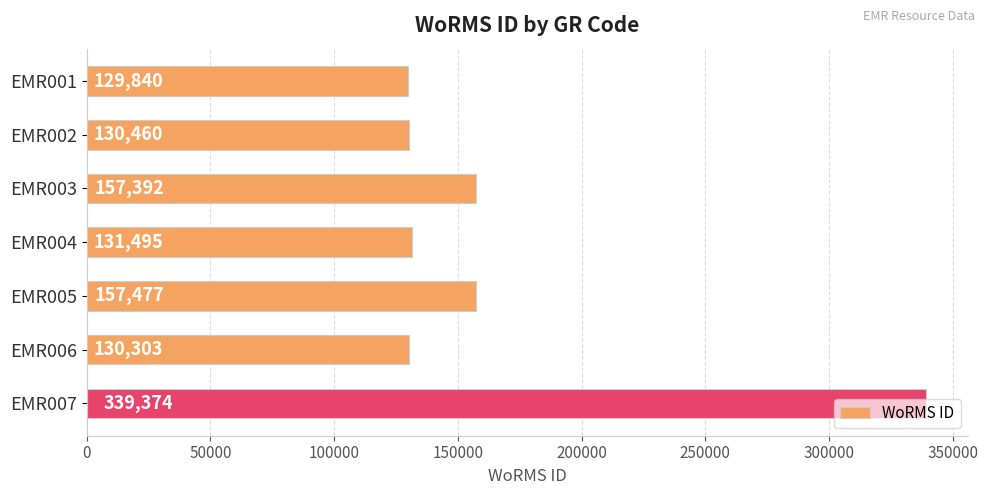

Which category has the highest value across all series?

EMR007